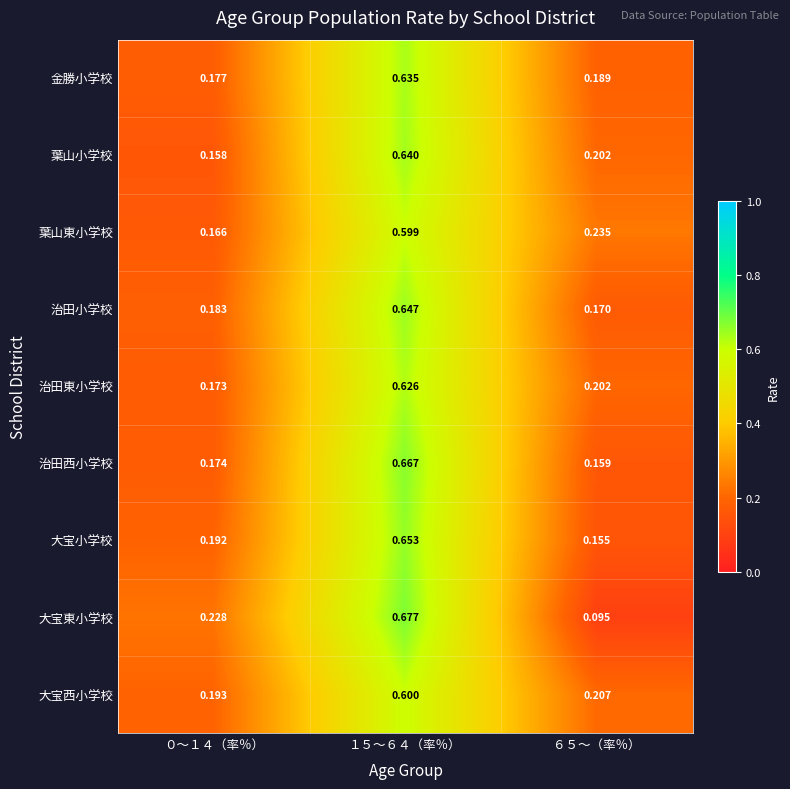

Which series changed the most between ０～１４（率％） and ６５～（率％）?

大宝東小学校